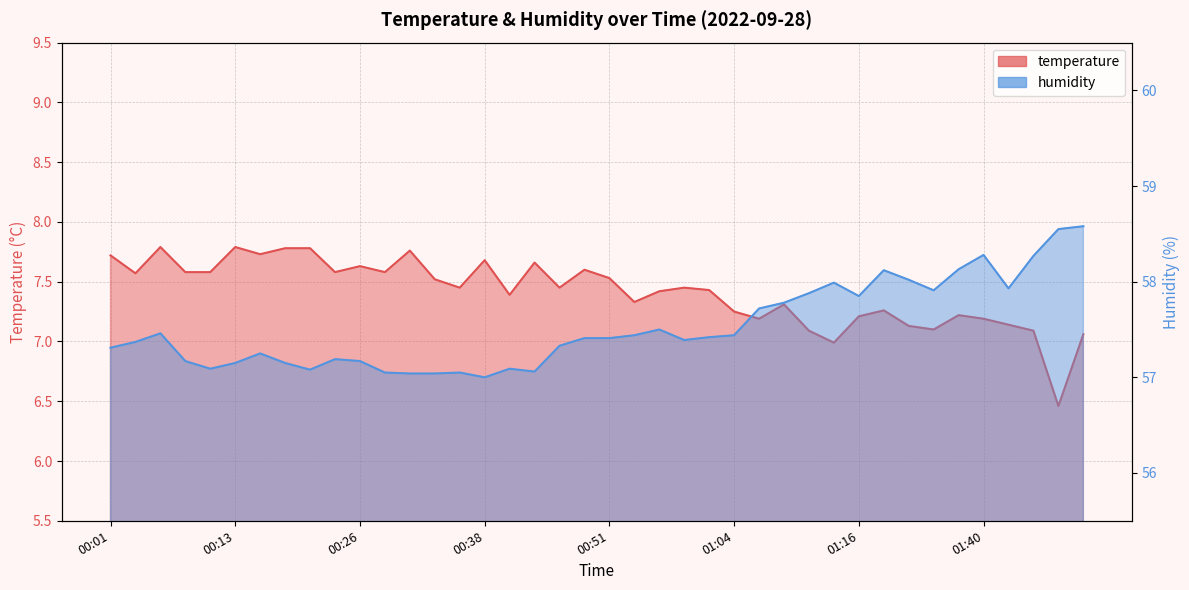

What is the value of the temperature point at the 12th from the left?

7.6